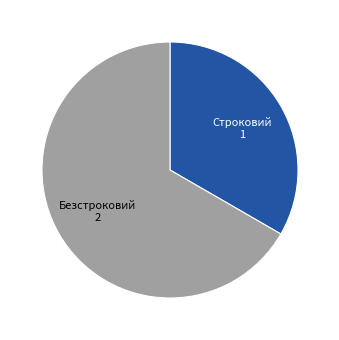

Is there a majority slice in this chart?

Yes